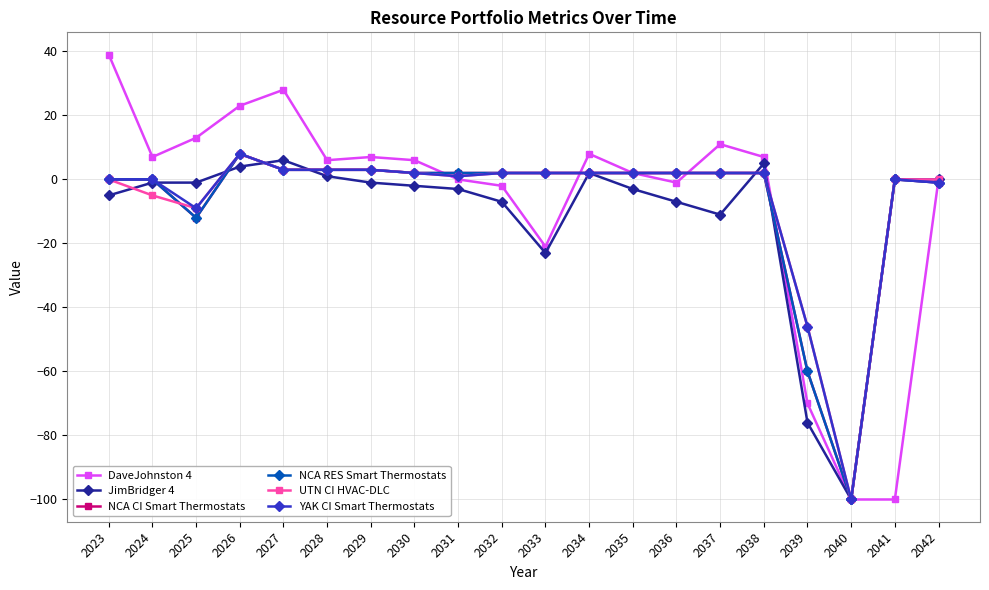

What is the spread (max minus min) of values at 2031?

5